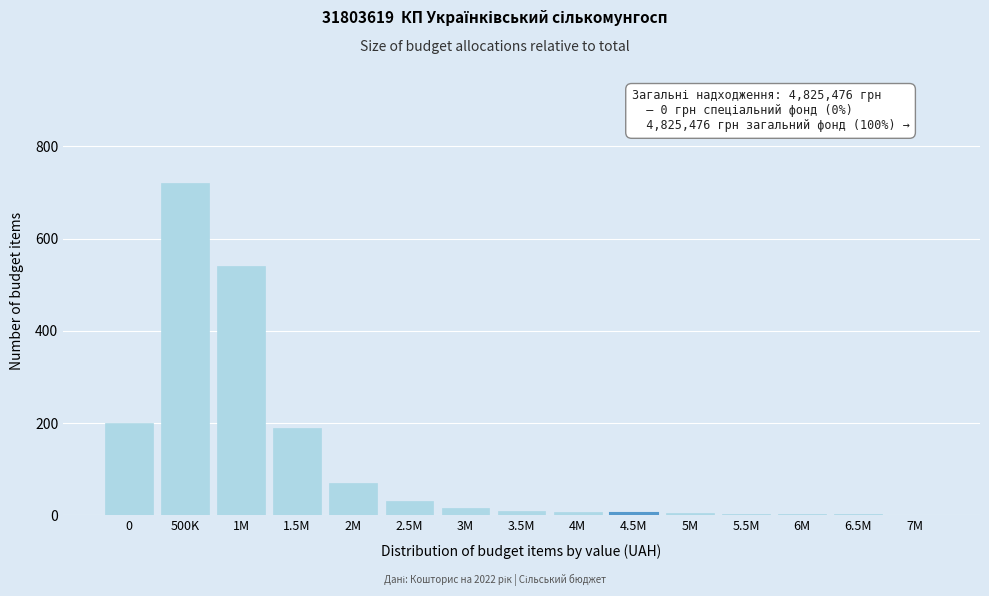

Is it true that the value at 1.5M is 190?

True